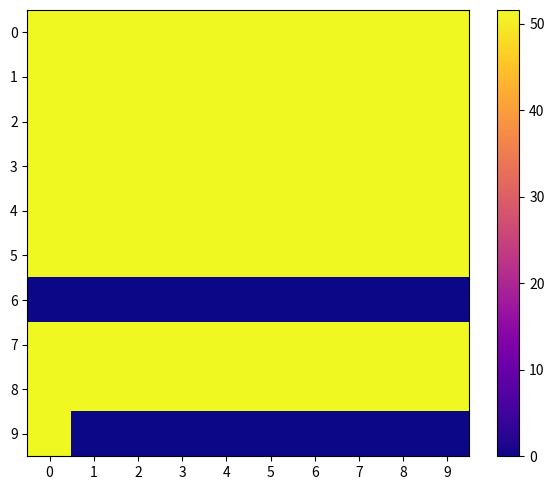

Reading left to right, transcribe all the data shown in this chart.

0: 0=51.6	1=51.6	2=51.6	3=51.6	4=51.6	5=51.6	6=51.6	7=51.6	8=51.6	9=51.6
1: 0=51.6	1=51.6	2=51.6	3=51.6	4=51.6	5=51.6	6=51.6	7=51.6	8=51.6	9=51.6
2: 0=51.6	1=51.6	2=51.6	3=51.6	4=51.6	5=51.6	6=51.6	7=51.6	8=51.6	9=51.6
3: 0=51.6	1=51.6	2=51.6	3=51.6	4=51.6	5=51.6	6=51.6	7=51.6	8=51.6	9=51.6
4: 0=51.6	1=51.6	2=51.6	3=51.6	4=51.6	5=51.6	6=51.6	7=51.6	8=51.6	9=51.6
5: 0=51.6	1=51.6	2=51.6	3=51.6	4=51.6	5=51.6	6=51.6	7=51.6	8=51.6	9=51.6
6: 0=0.0	1=0.0	2=0.0	3=0.0	4=0.0	5=0.0	6=0.0	7=0.0	8=0.0	9=0.0
7: 0=51.6	1=51.6	2=51.6	3=51.6	4=51.6	5=51.6	6=51.6	7=51.6	8=51.6	9=51.6
8: 0=51.6	1=51.6	2=51.6	3=51.6	4=51.6	5=51.6	6=51.6	7=51.6	8=51.6	9=51.6
9: 0=51.6	1=0.0	2=0.0	3=0.0	4=0.0	5=0.0	6=0.0	7=0.0	8=0.0	9=0.0